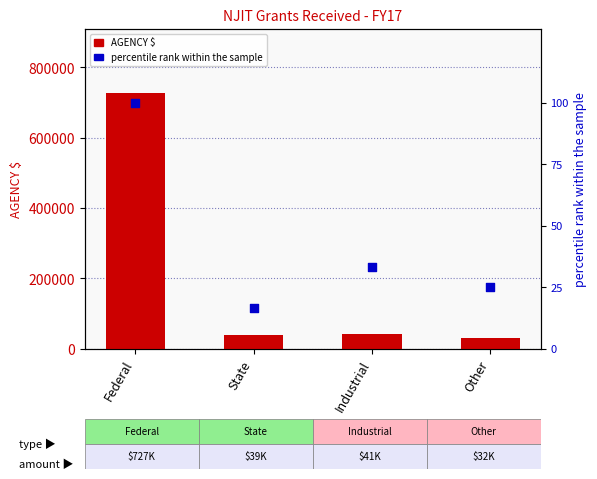

What are all the series names shown in the legend?

AGENCY $, percentile rank